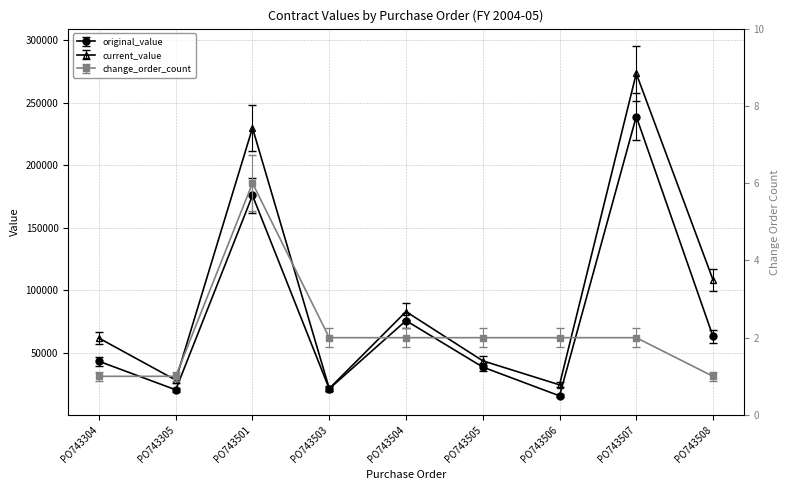

How many distinct data groups are displayed?

3